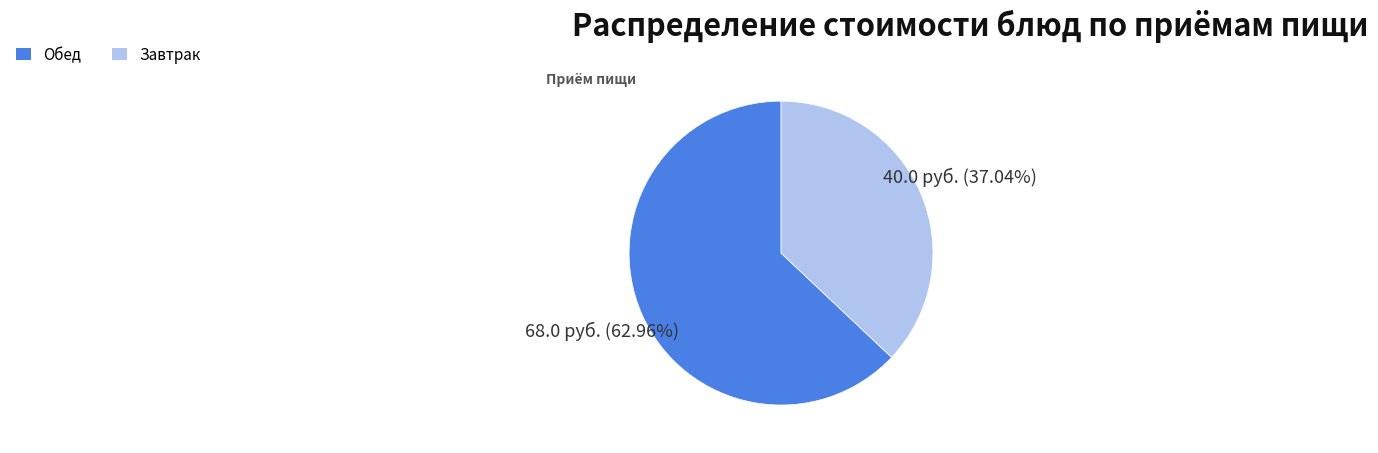

How many slices are in this pie chart?

2